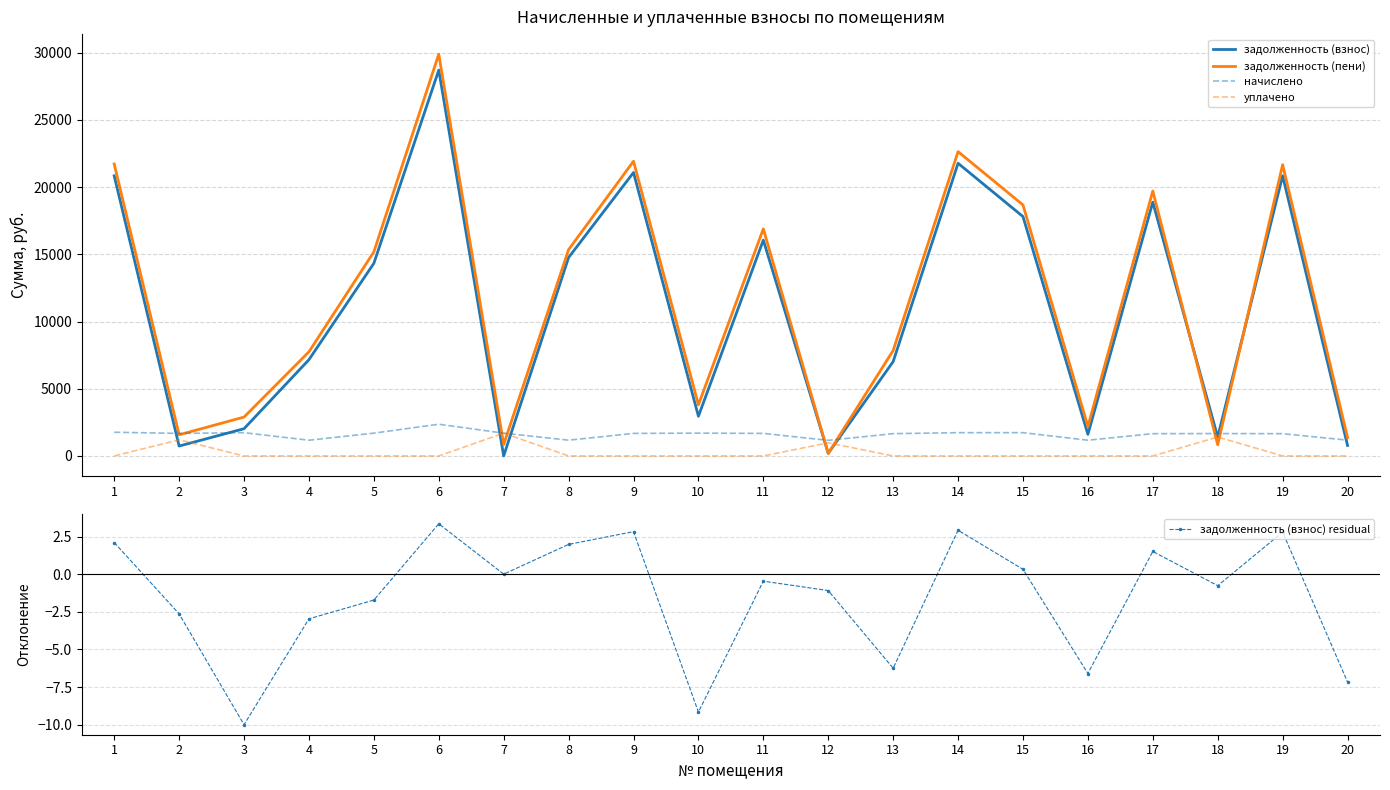

Which series has the largest range (max minus min)?

задолженность (пени)